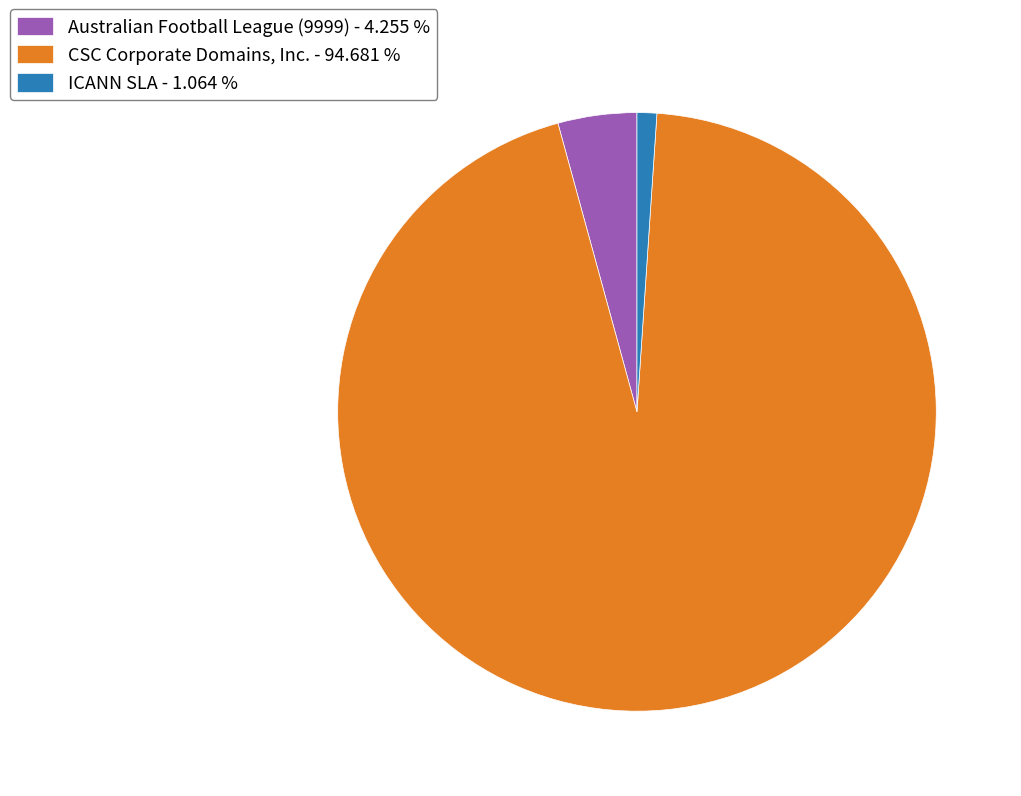

Is there a majority slice in this chart?

Yes